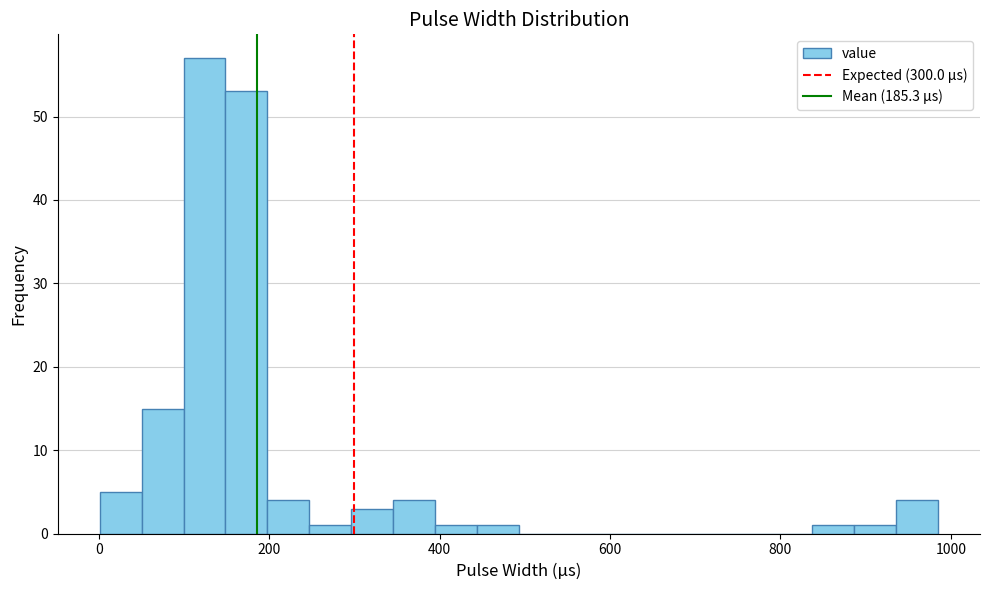

Read against the x-axis, roughly where is the centre of the tallest bar?

120